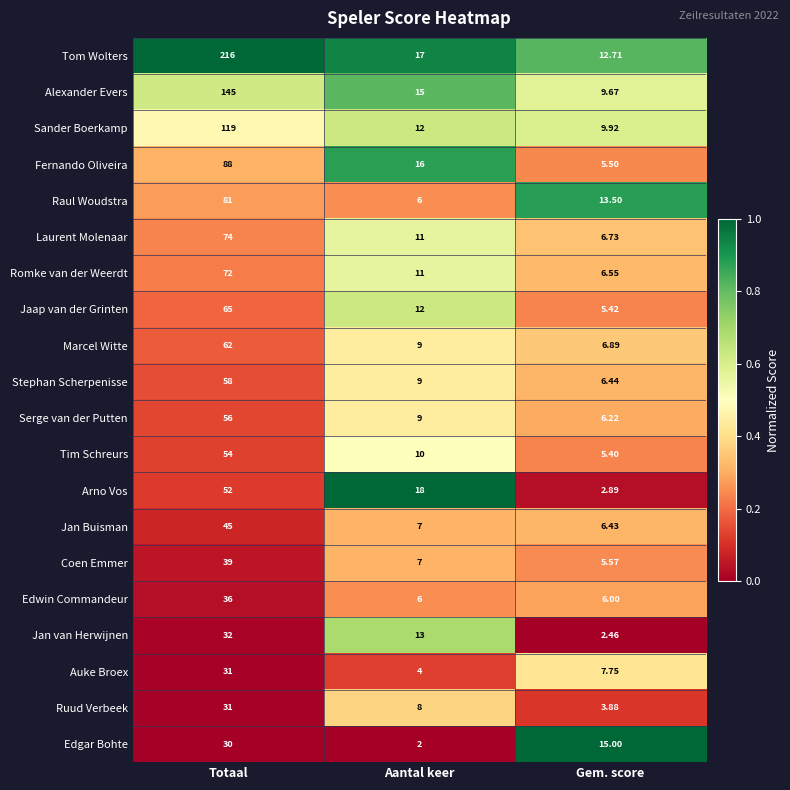

At which category does the chart reach its minimum across all series?

Aantal keer